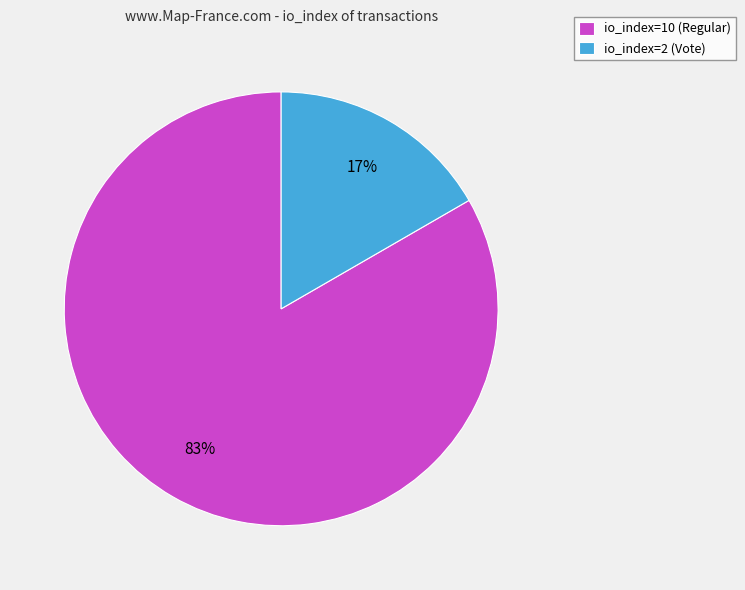

Combined, do io_index=10 (Regular) and io_index=2 (Vote) account for over 50%?

Yes